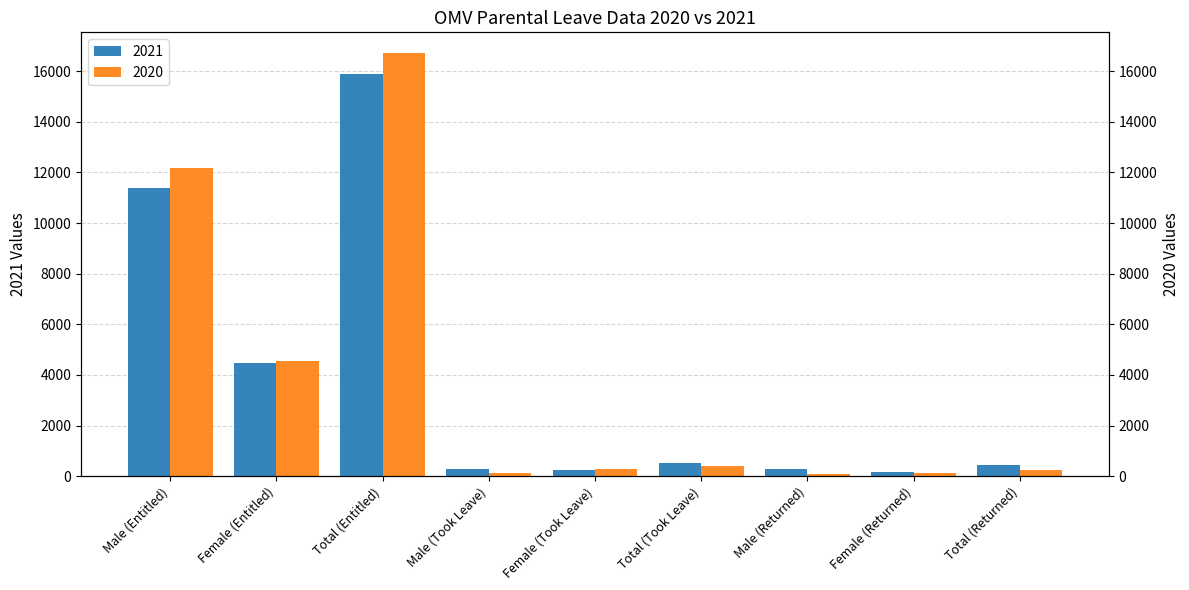

True or false: 2021 has a value of 445 at Male (Took Leave).

False